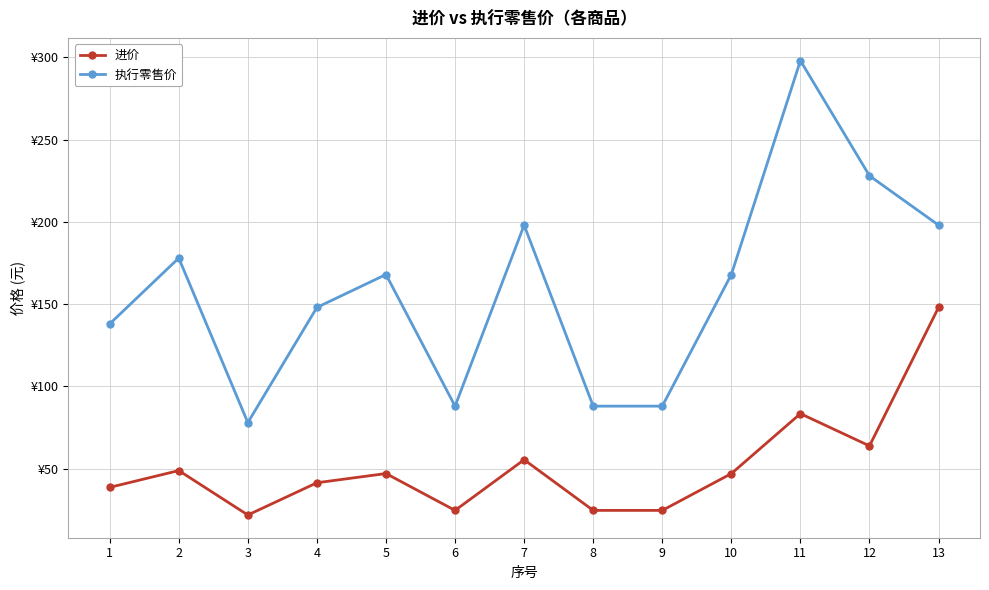

At which category does the chart reach its minimum across all series?

3